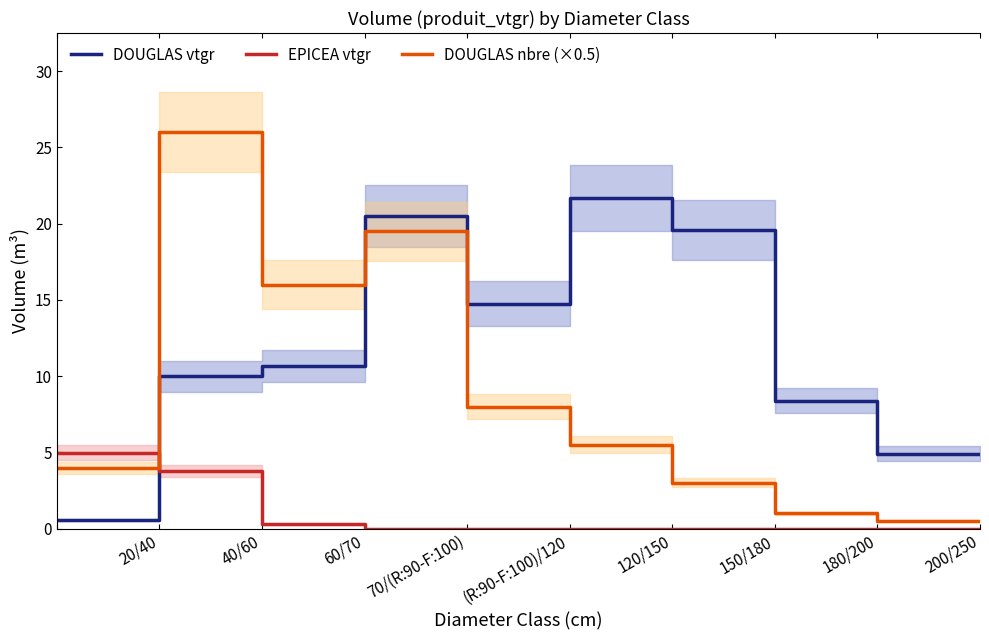

Rank the series at (R:90-F:100)/120 from lowest to highest value.

EPICEA vtgr, DOUGLAS nbre (×0.5), DOUGLAS vtgr